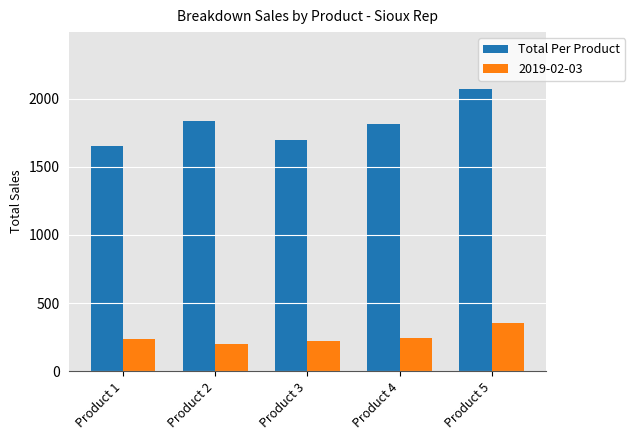

What is the difference between the highest and lowest values at Product 5?

1720